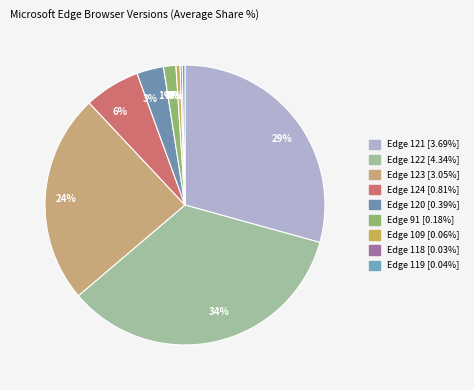

Count the number of slices in the pie.

9